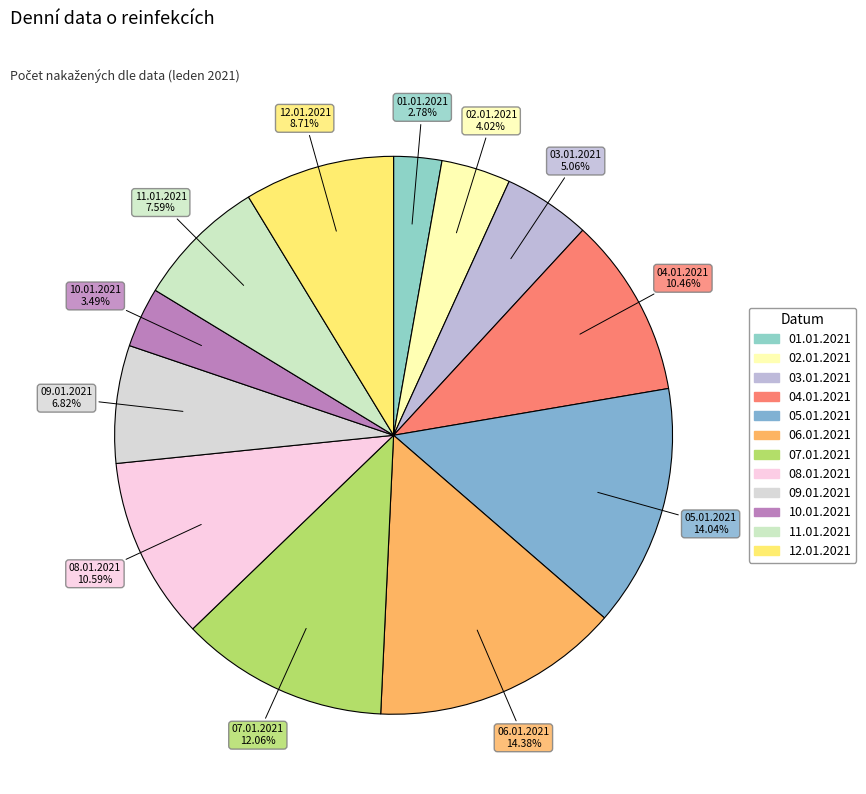

Do 01.01.2021 and 07.01.2021 together represent more than half of the pie?

No